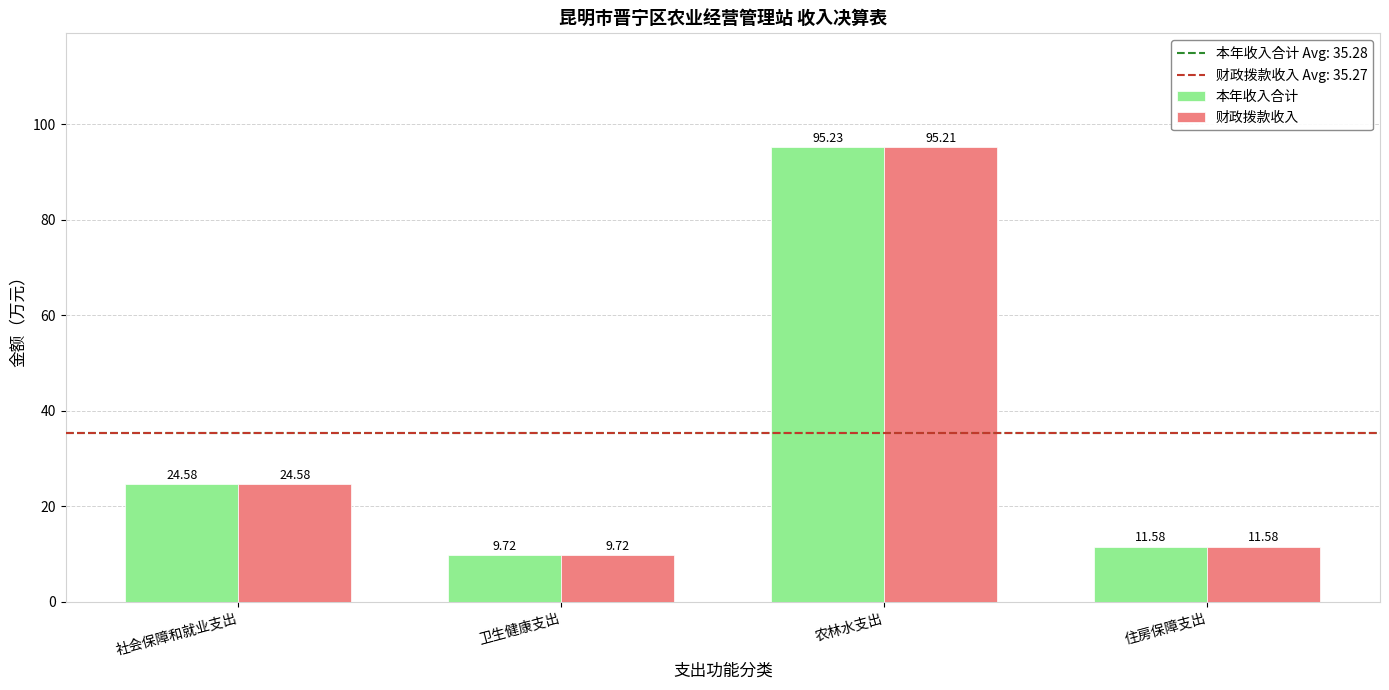

At how many categories does at least one series exceed 74?

1